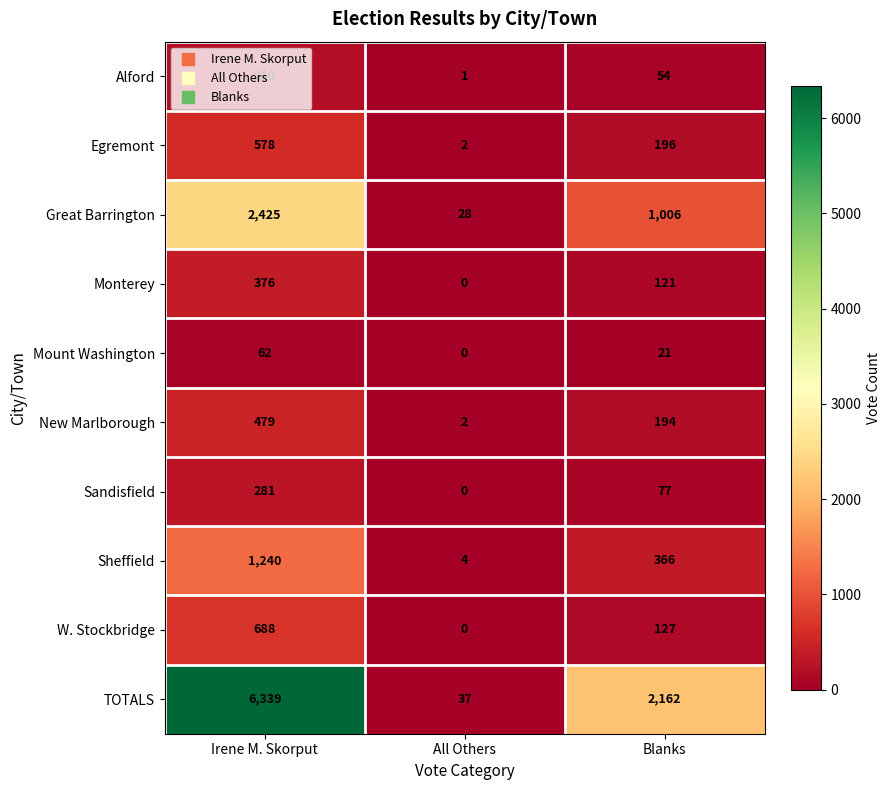

At which category does the chart reach its peak across all series?

Irene M. Skorput